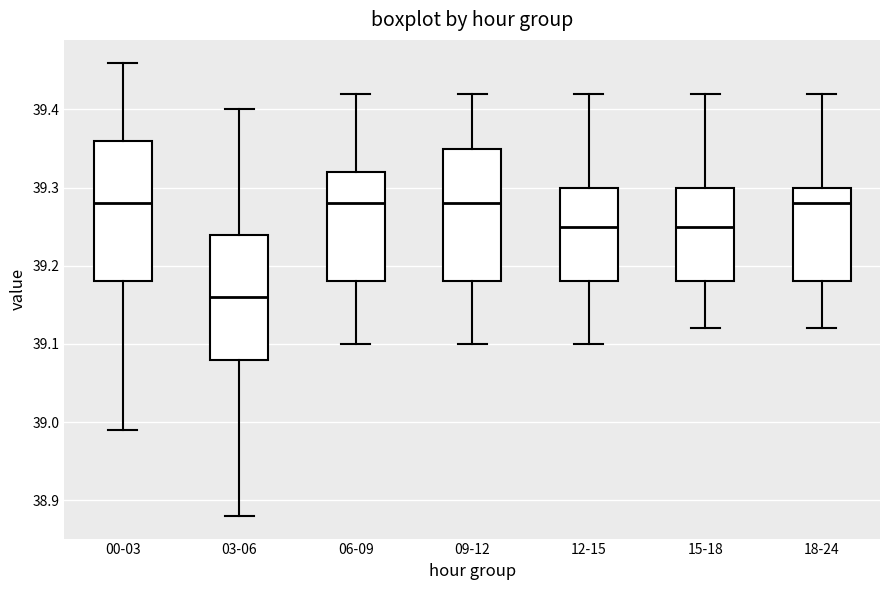

Reading left to right, transcribe this box plot: for each box, give where its median line is, the range the box spans, and where its two whiskers end, as read against the y-axis. The values are not printed on the chart, so give them approximately, as read against the axis.

00-03: median 39.28, box 39.18 to 39.36, whiskers 38.99 to 39.46
03-06: median 39.16, box 39.08 to 39.24, whiskers 38.88 to 39.40
06-09: median 39.28, box 39.18 to 39.32, whiskers 39.10 to 39.42
09-12: median 39.28, box 39.18 to 39.35, whiskers 39.10 to 39.42
12-15: median 39.25, box 39.18 to 39.30, whiskers 39.10 to 39.42
15-18: median 39.25, box 39.18 to 39.30, whiskers 39.12 to 39.42
18-24: median 39.28, box 39.18 to 39.30, whiskers 39.12 to 39.42